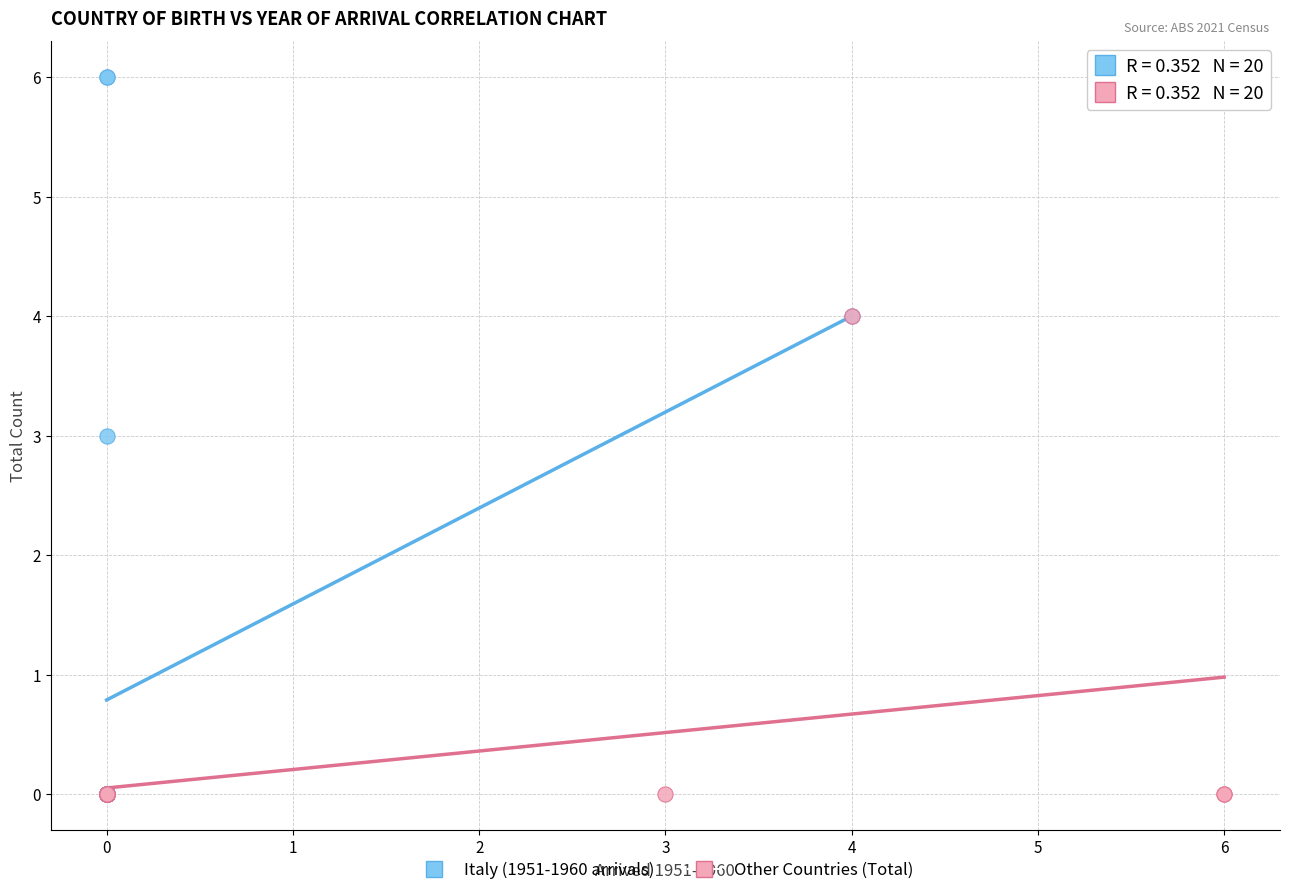

Which series reaches the maximum Y coordinate?

Italy (1951-1960 arrivals)